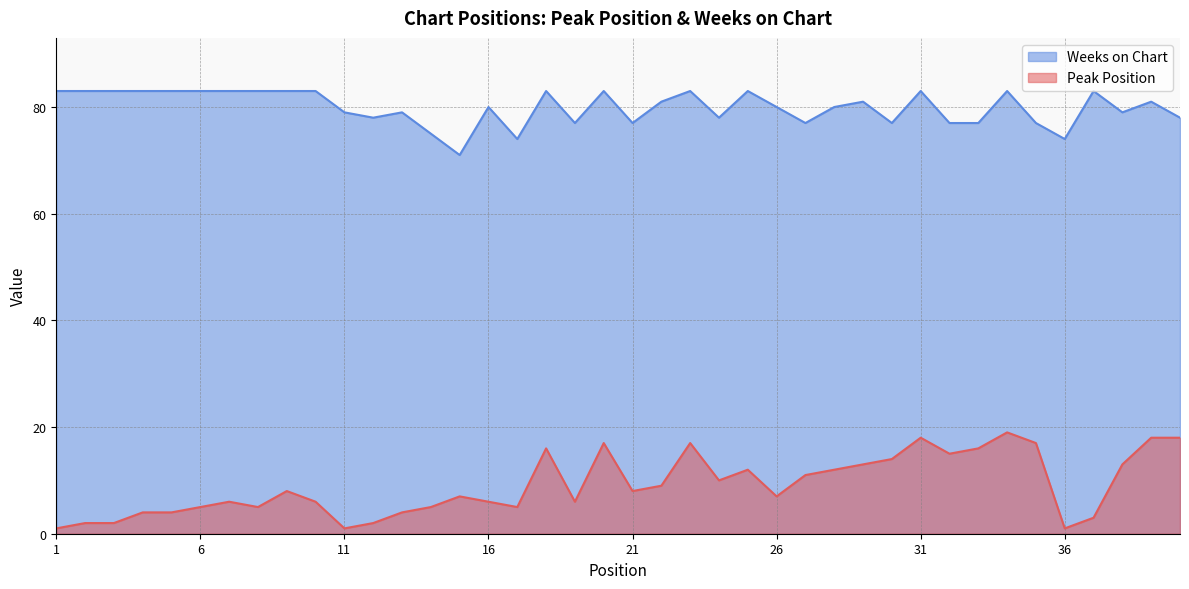

Rank the series at 15 from highest to lowest value.

Weeks on Chart, Peak Position